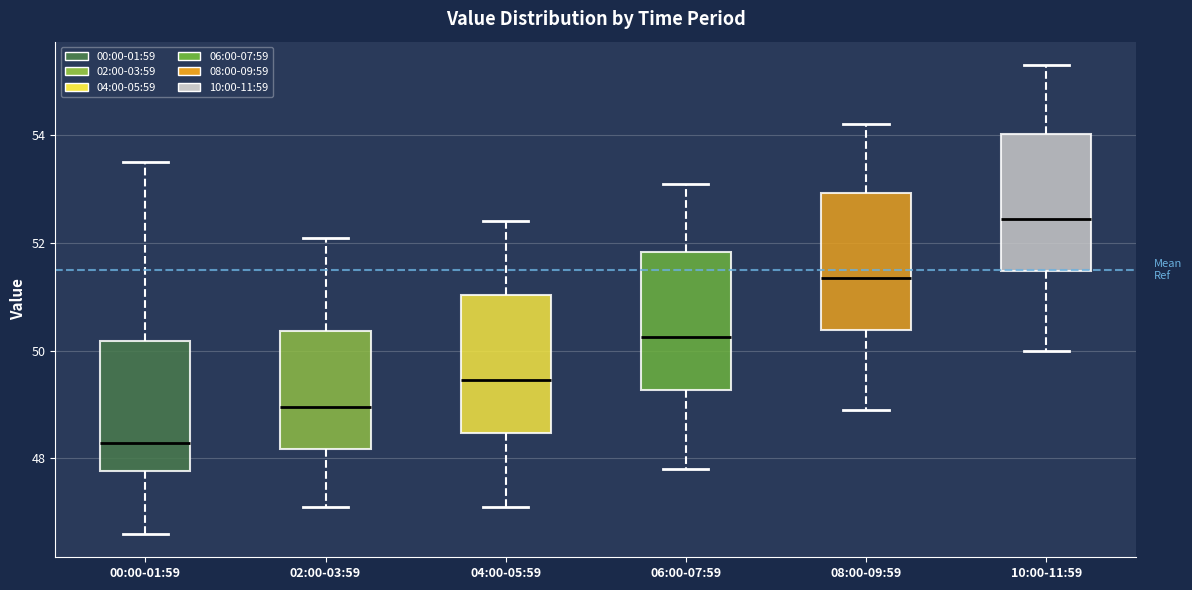

Reading left to right, transcribe this box plot: for each box, give where its median line is, the range the box spans, and where its two whiskers end, as read against the y-axis. The values are not printed on the chart, so give them approximately, as read against the axis.

00:00-01:59: median 48.2, box 47.8 to 50.2, whiskers 46.6 to 53.6
02:00-03:59: median 49.0, box 48.2 to 50.4, whiskers 47.2 to 52.2
04:00-05:59: median 49.4, box 48.4 to 51.0, whiskers 47.2 to 52.4
06:00-07:59: median 50.2, box 49.2 to 51.8, whiskers 47.8 to 53.2
08:00-09:59: median 51.4, box 50.4 to 53.0, whiskers 49.0 to 54.2
10:00-11:59: median 52.4, box 51.4 to 54.0, whiskers 50.0 to 55.4